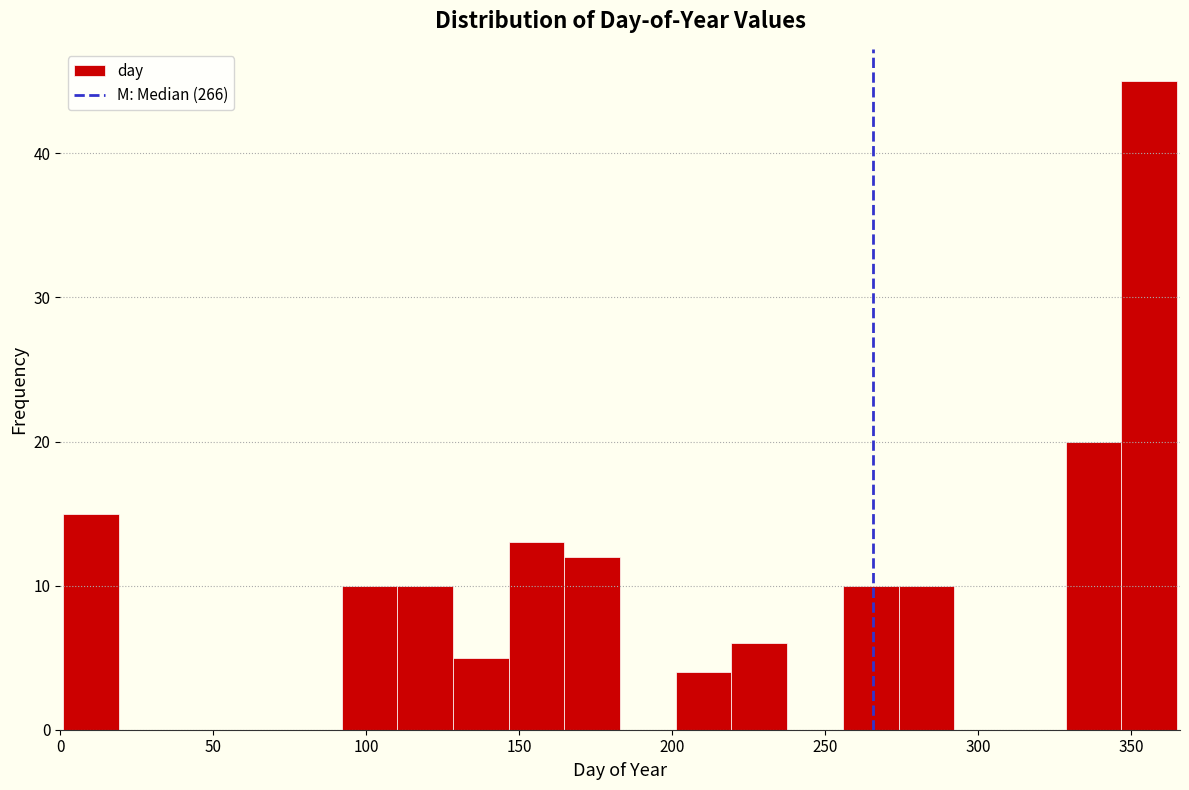

Around what value on the x-axis is the tallest bar? Give the approximate position of its centre, as read against the axis.

355